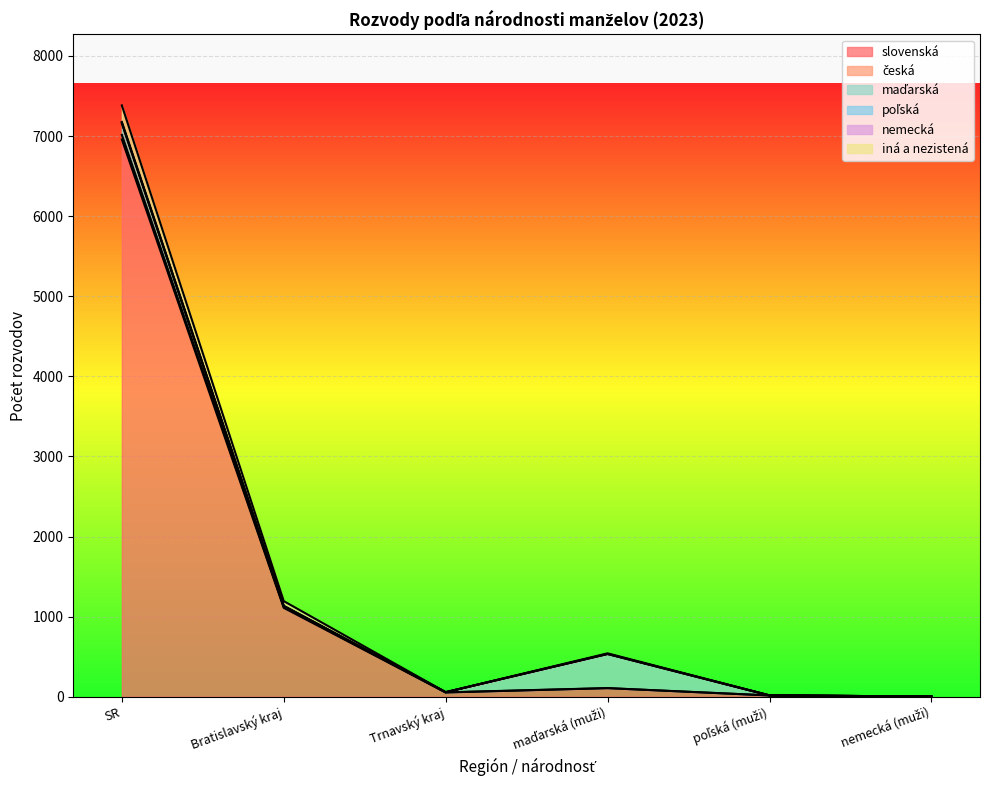

What is the smallest value displayed?

3